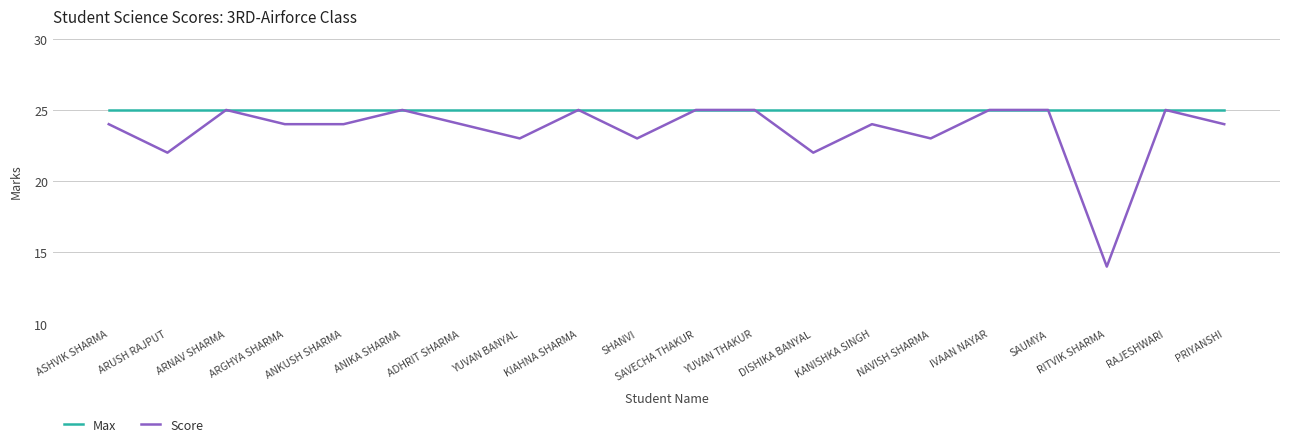

Which series has the widest spread of values?

Score